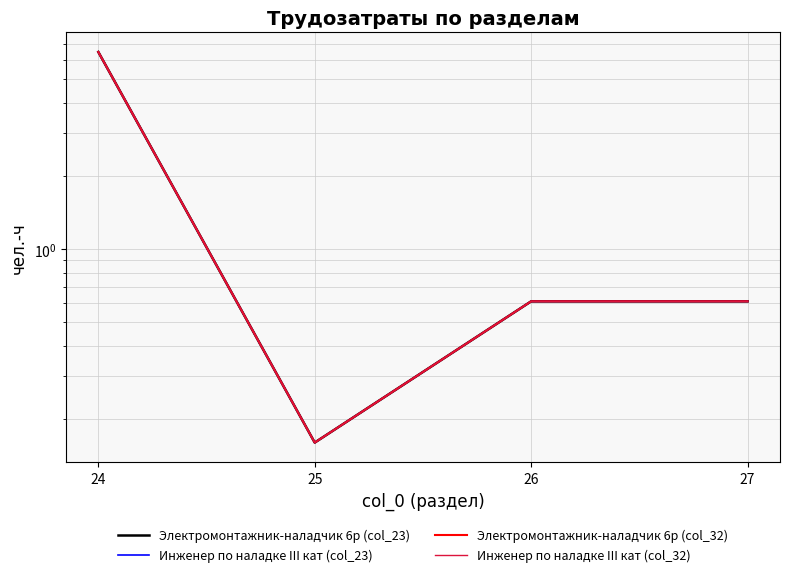

Reading left to right, what are all the values shown in this chart?

Электромонтажник-наладчик 6р (col_23): 24=6.5	25=0.2	26=0.6	27=0.6
Инженер по наладке III кат (col_23): 24=6.5	25=0.2	26=0.6	27=0.6
Электромонтажник-наладчик 6р (col_32): 24=6.5	25=0.2	26=0.6	27=0.6
Инженер по наладке III кат (col_32): 24=6.5	25=0.2	26=0.6	27=0.6